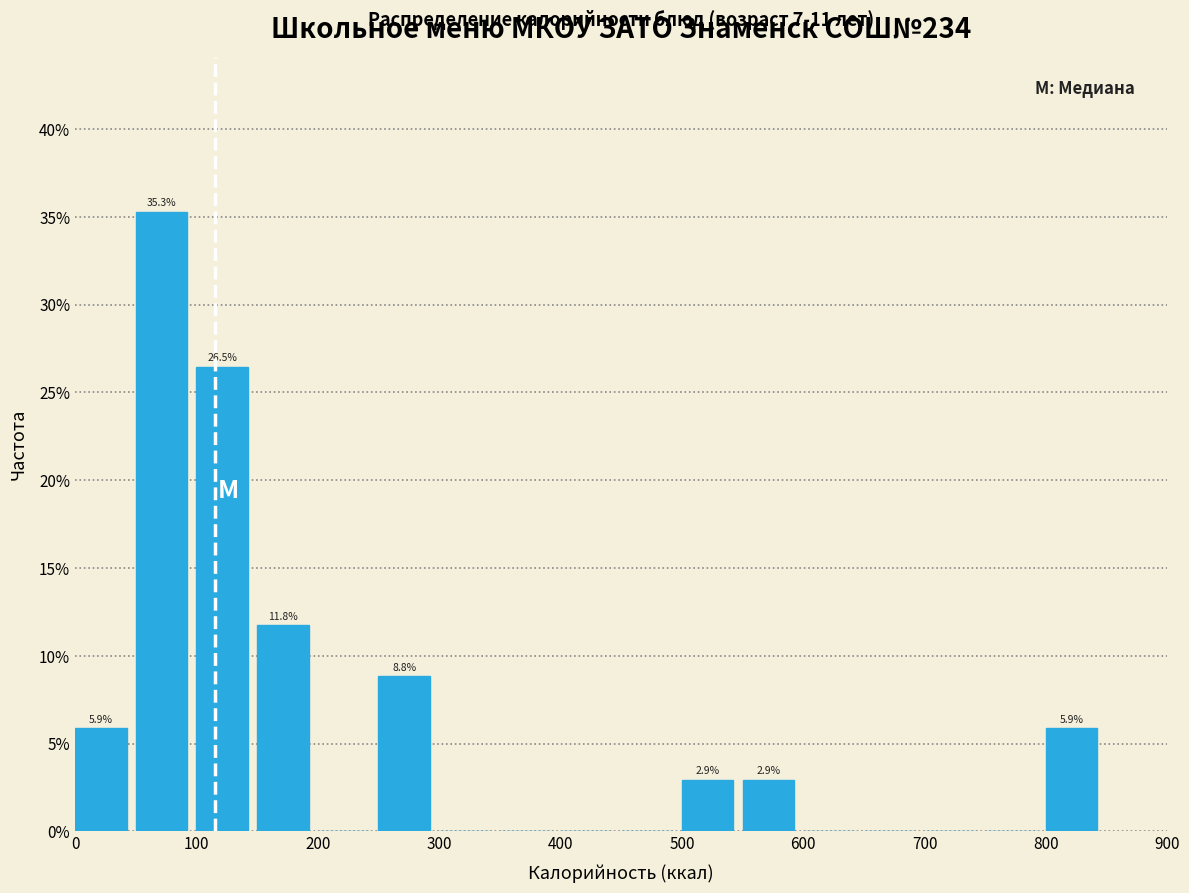

Over which range of the x-axis is the bar tallest?

50 to 100